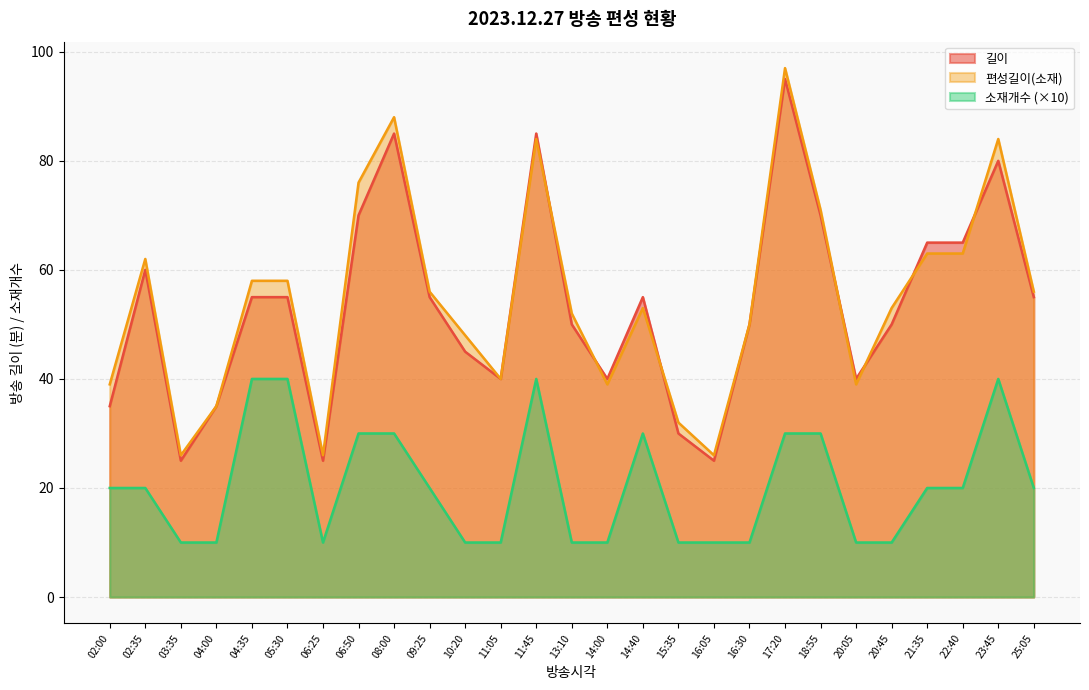

What is the approximate value of 소재개수 at 02:35, to the nearest 10?

20